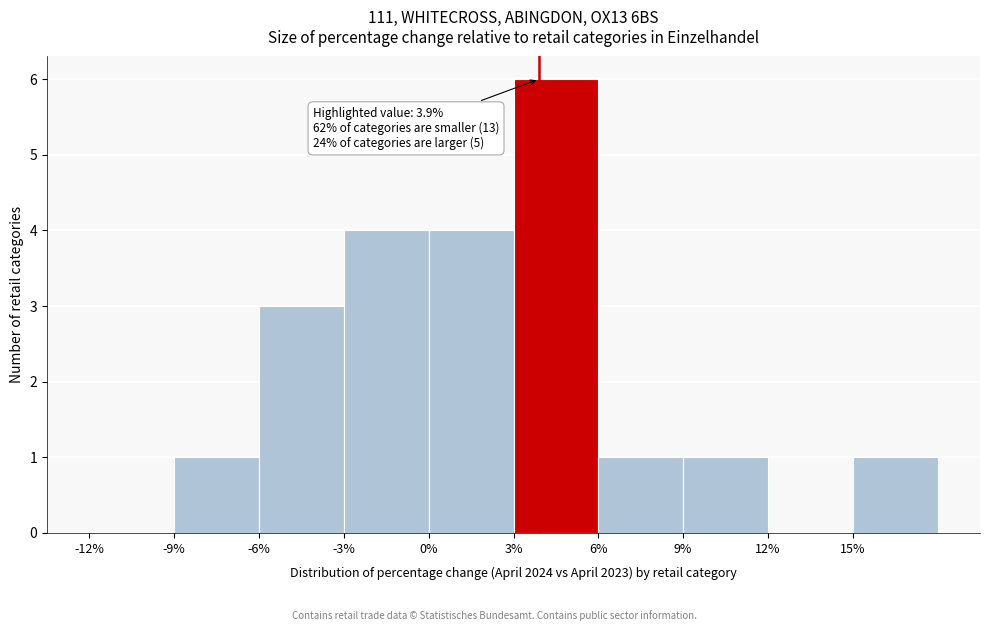

Which range on the x-axis has the tallest bar?

3 to 6